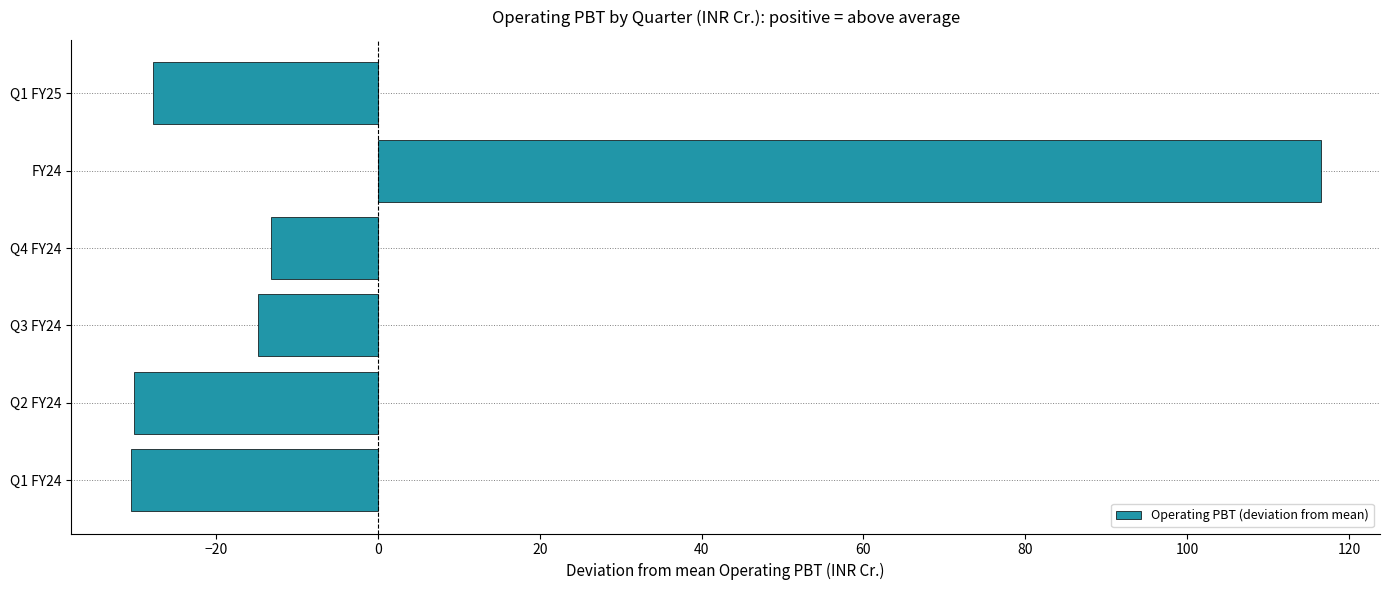

At which label is the value closest to 42?

Q4 FY24